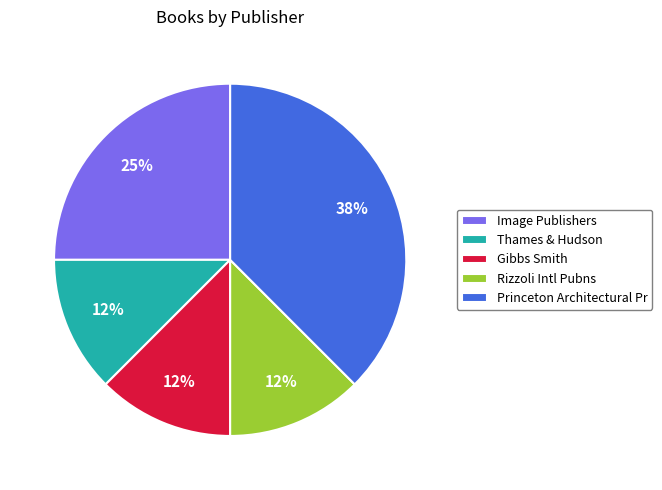

To the nearest percent, what portion does Image Publishers represent?

25%